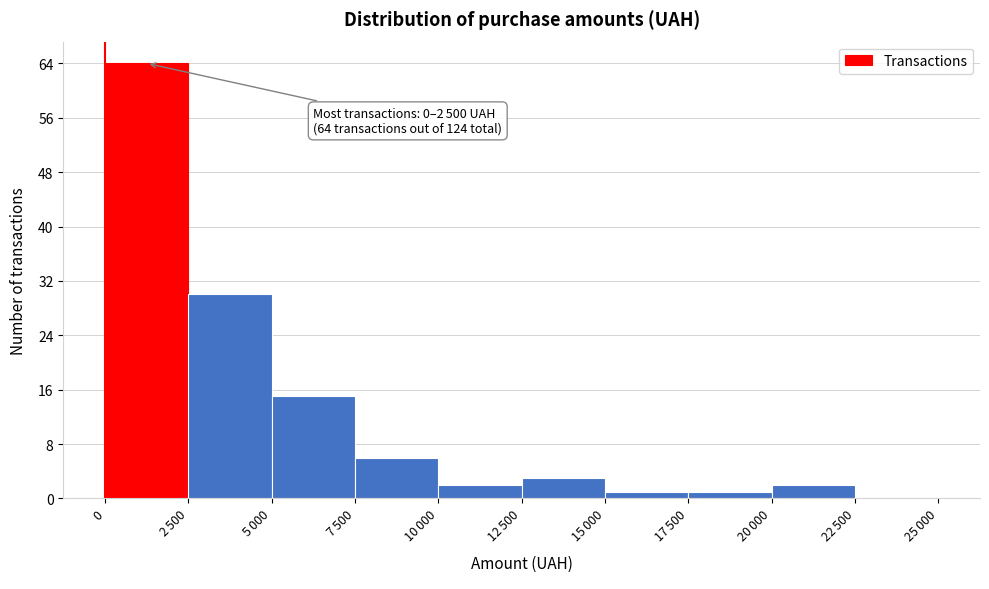

What is the sum of all values?

124